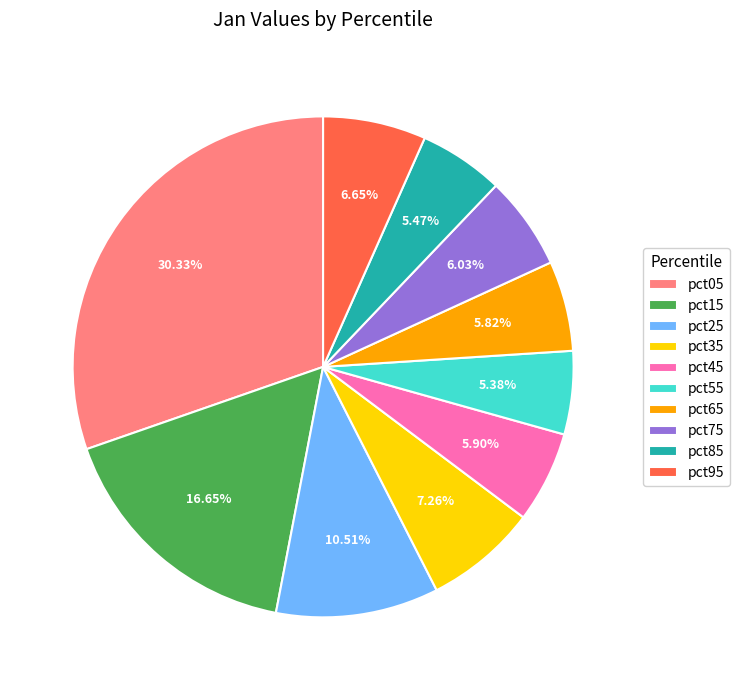

To the nearest percent, what is the difference between the largest and smallest slice percentages?

25%